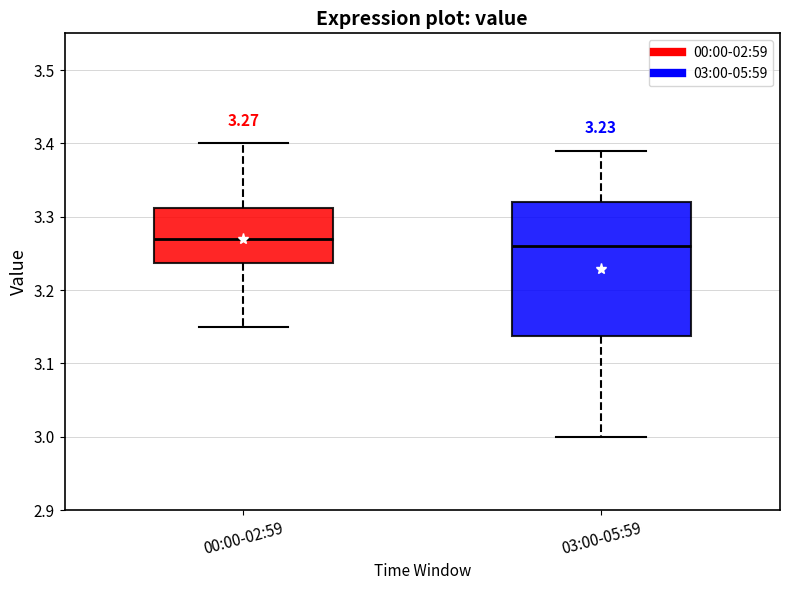

Which box is the tallest, from its lower edge to its upper edge?

03:00-05:59